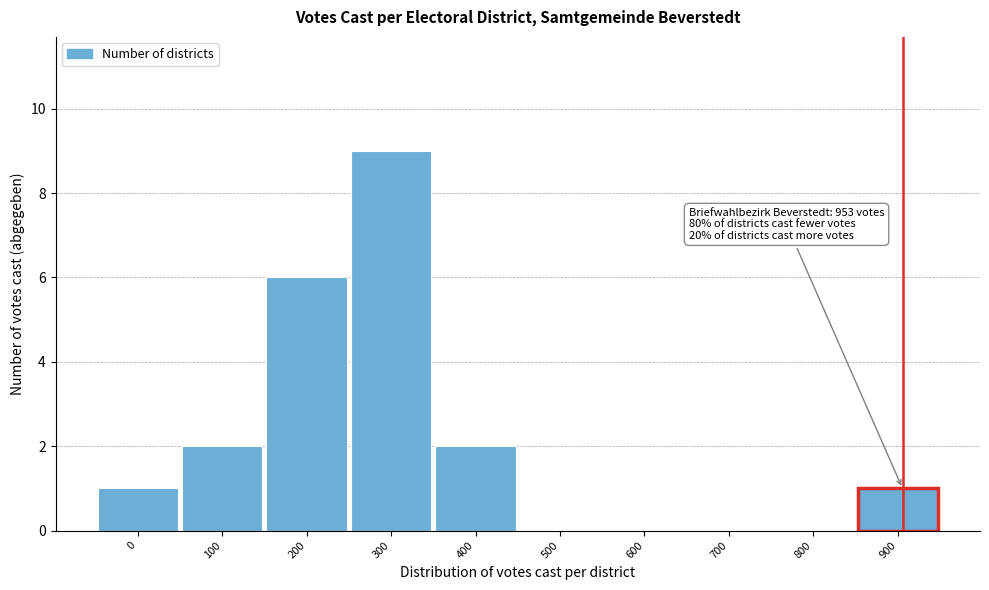

Reading right to left, extract all data points from this chart.

900=1	800=0	700=0	600=0	500=0	400=2	300=9	200=6	100=2	0=1